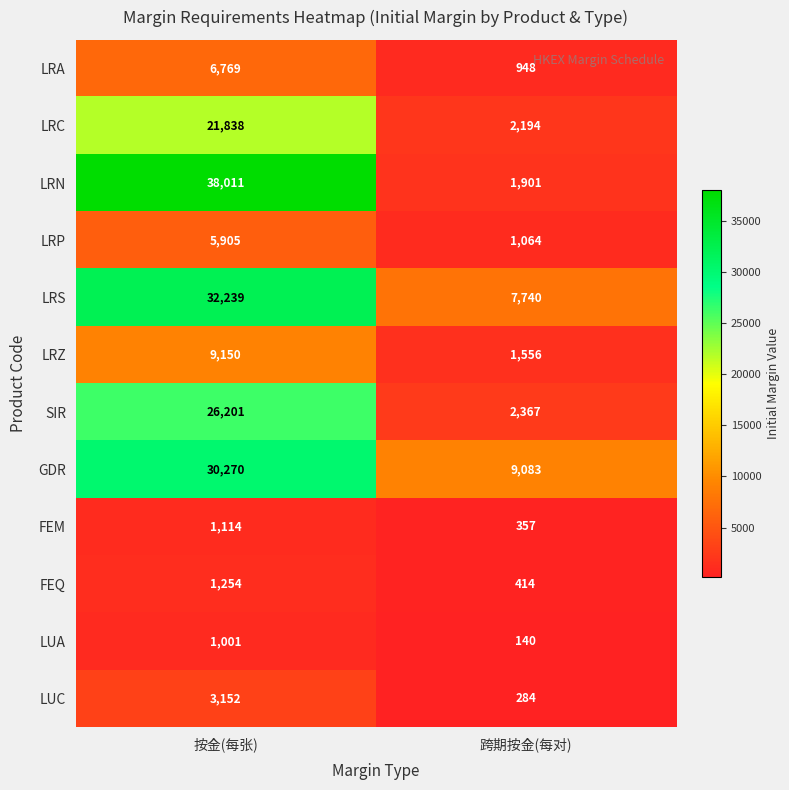

Read the LRN value at 按金(每张), to the nearest 10.

38010